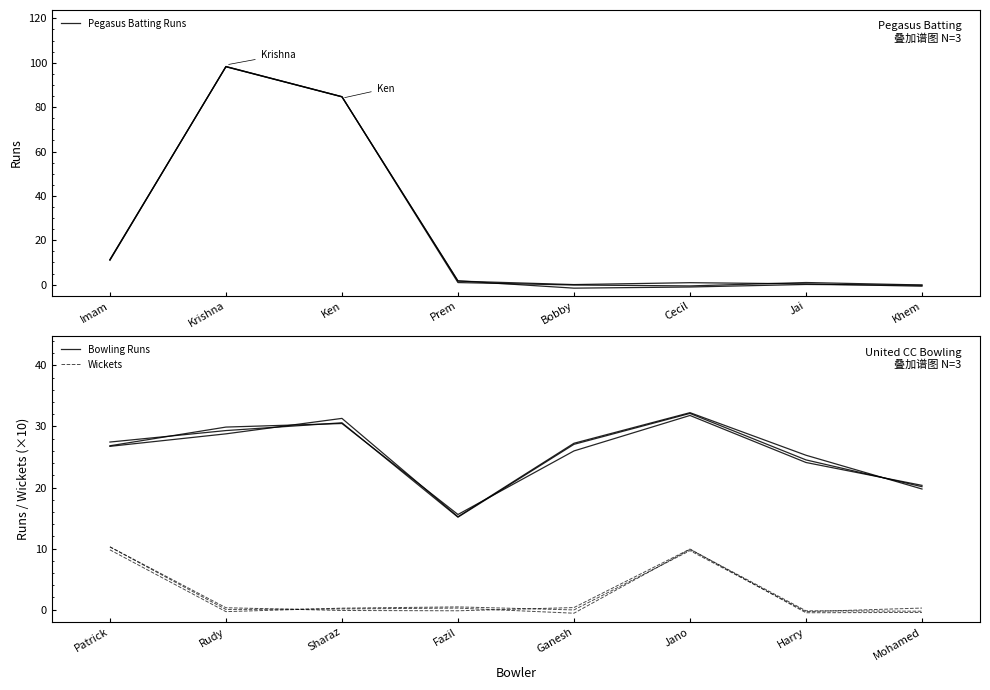

How many data points in Bowling Runs are above 27?

4